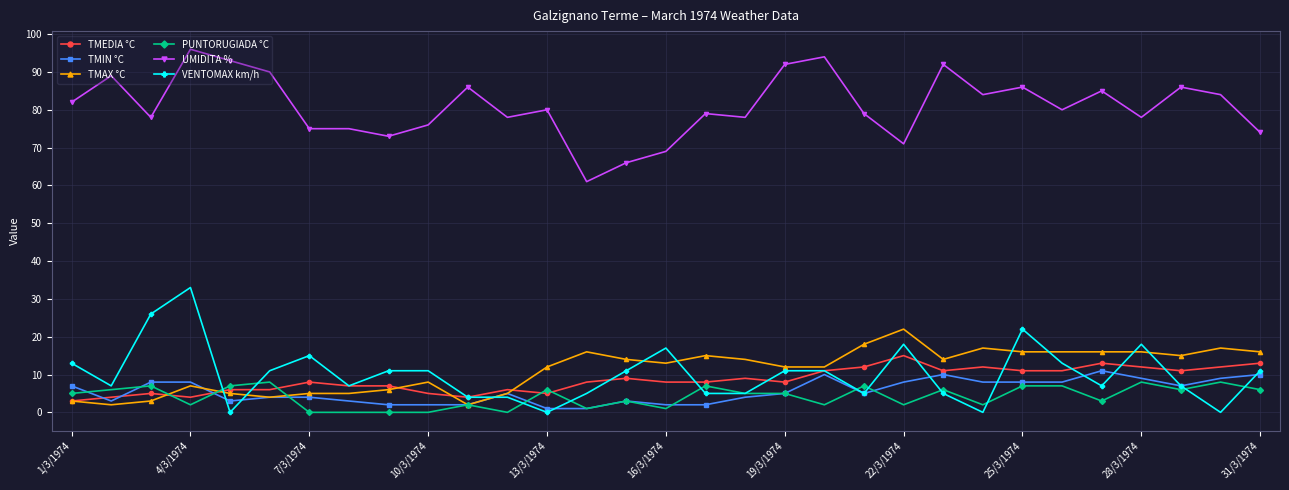

True or false: UMIDITA % and TMIN °C intersect in this chart.

False